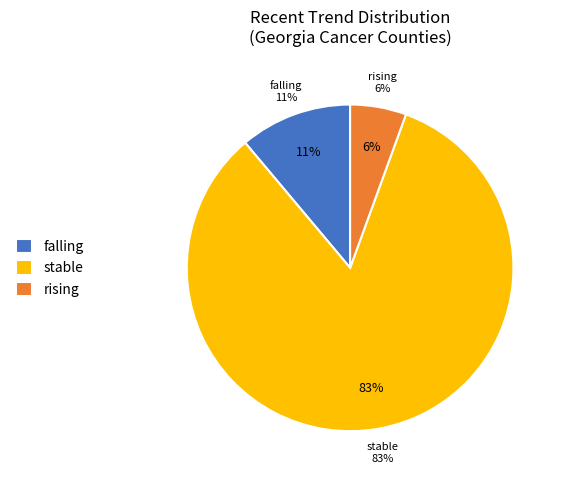

What percentage is the falling slice, to the nearest percent?

11%